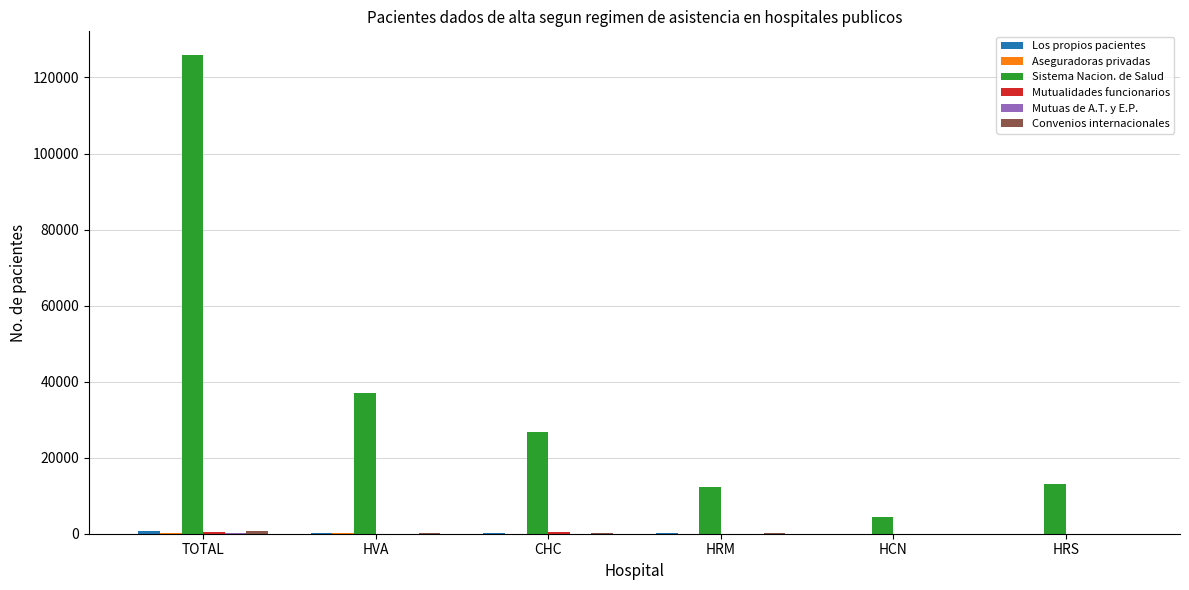

At which category does the chart reach its peak across all series?

TOTAL